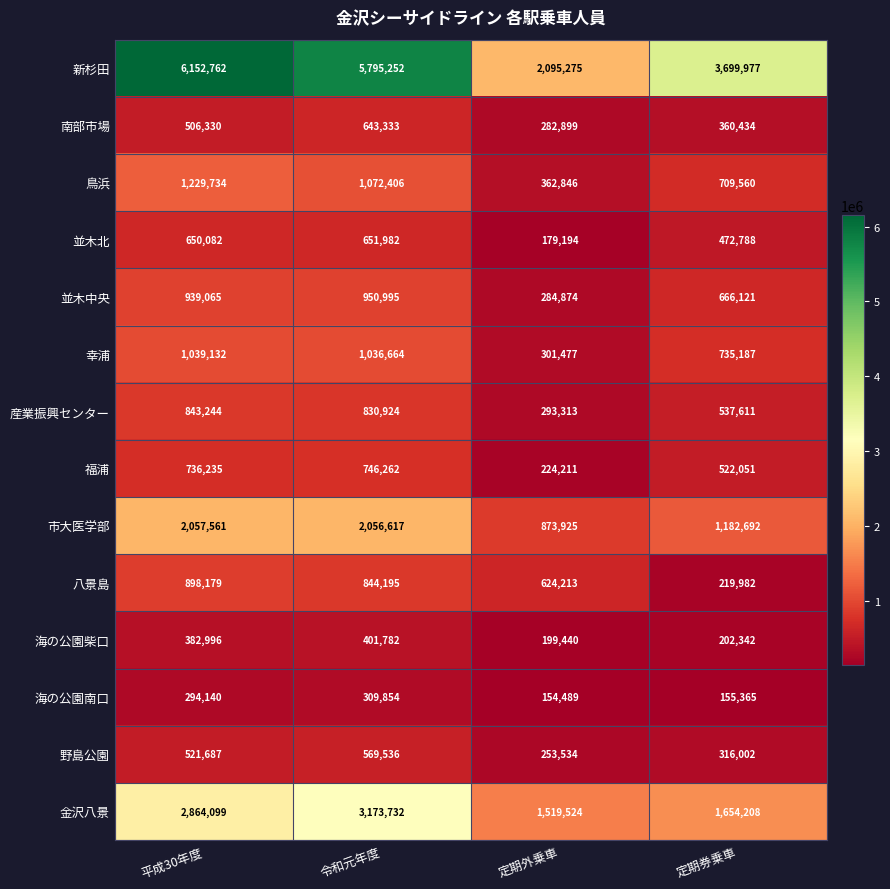

List the labels in order of 産業振興センター value, largest first.

平成30年度, 令和元年度, 定期券乗車, 定期外乗車